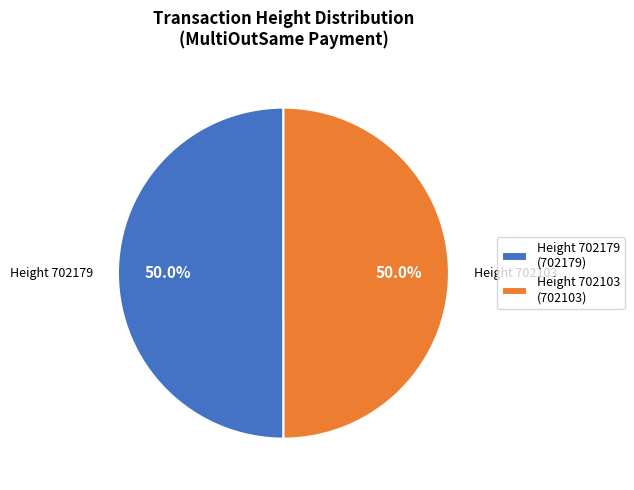

Approximately how many times larger is the value at Height 702179 (702179) compared to Height 702103 (702103)?

1.0